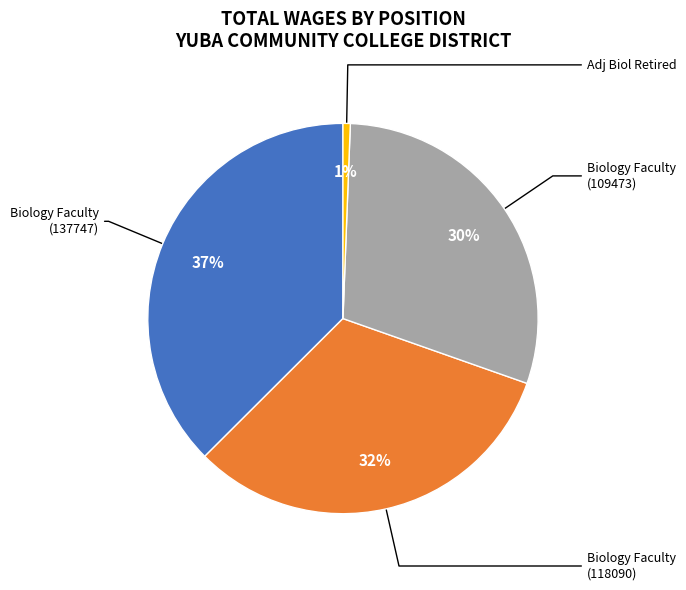

Is there a majority slice in this chart?

No